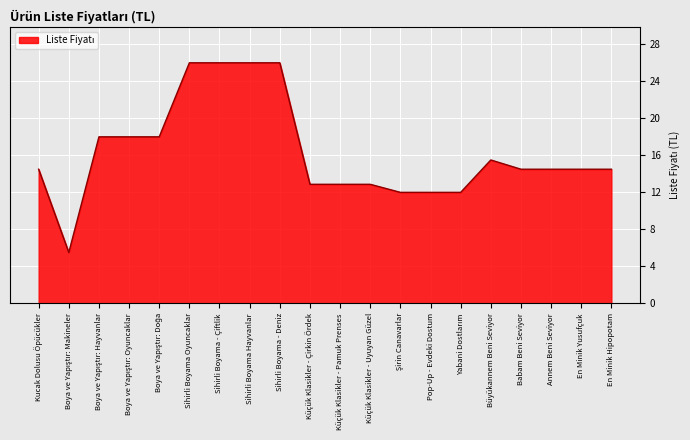

Approximately how many times larger is the value at Sihirli Boyama - Deniz compared to Küçük Klasikler - Çirkin Ördek?

2.0